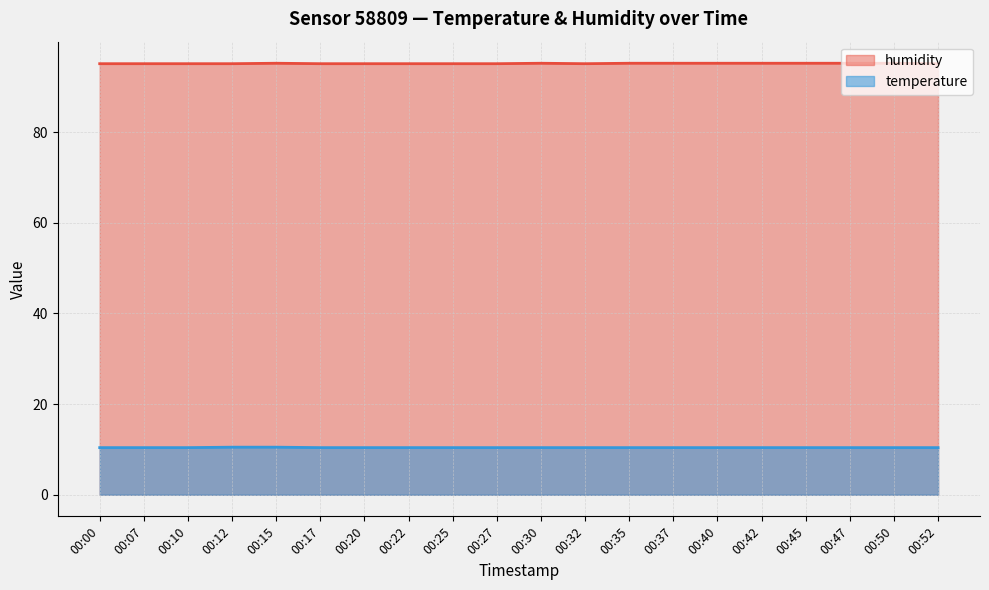

The value of humidity at 00:50 is 29.6. True or false?

False